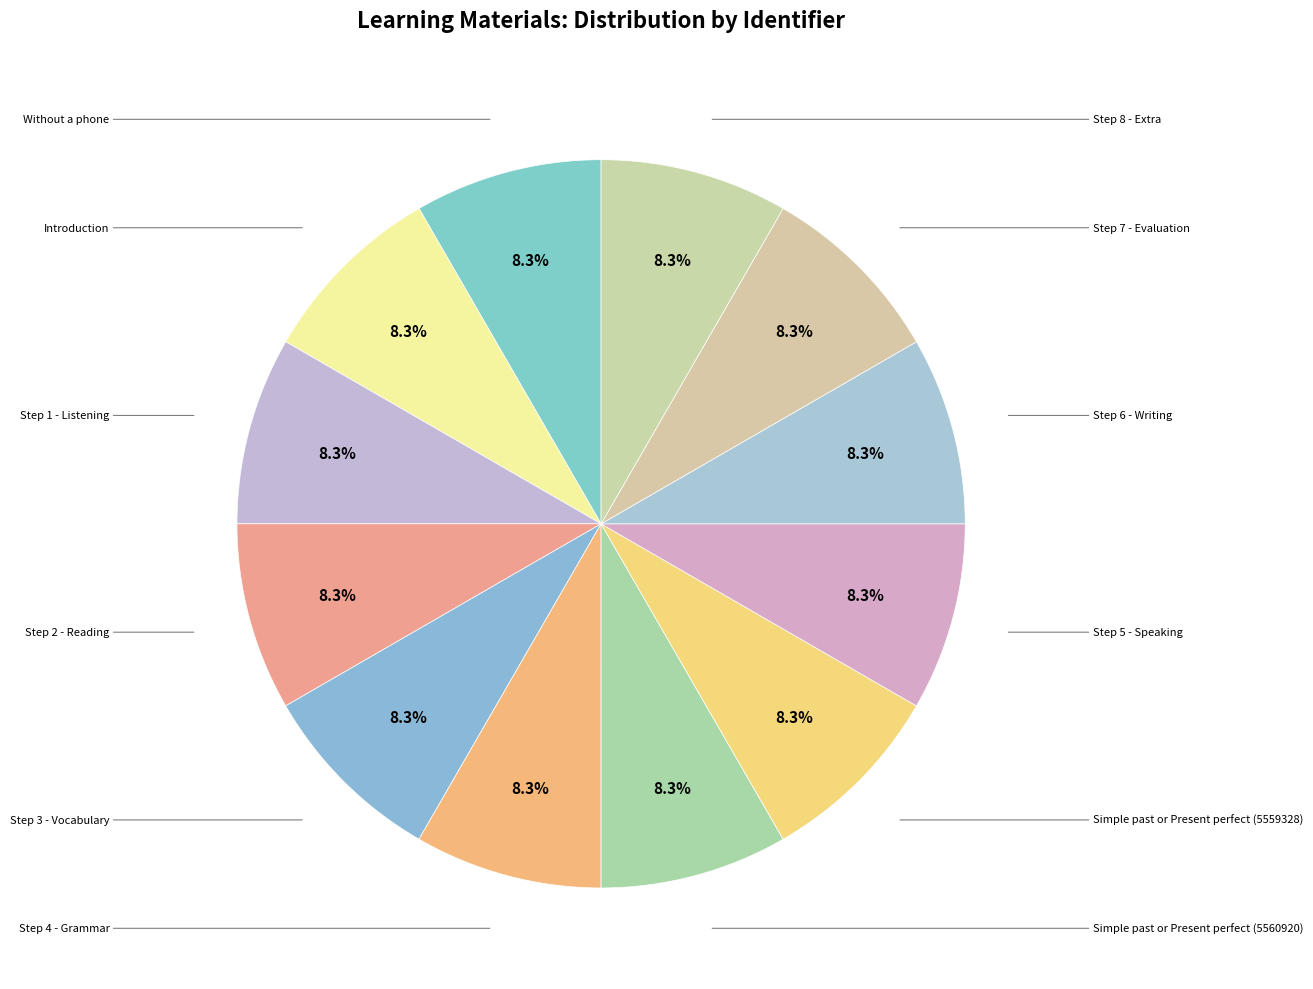

Is there a majority slice in this chart?

No